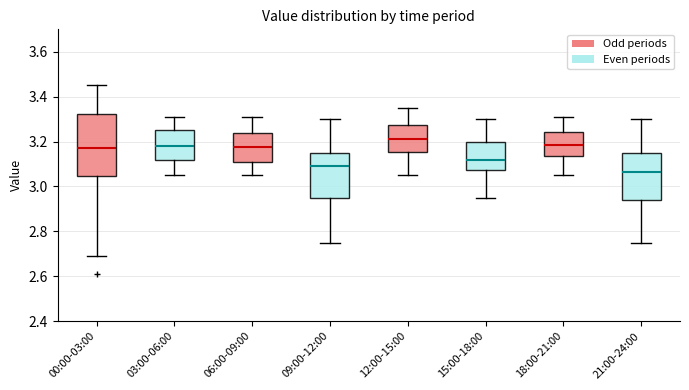

Reading left to right, transcribe this box plot: for each box, give where its median line is, the range the box spans, and where its two whiskers end, as read against the y-axis. The values are not printed on the chart, so give them approximately, as read against the axis.

00:00-03:00: median 3.18, box 3.04 to 3.32, whiskers 2.70 to 3.46
03:00-06:00: median 3.18, box 3.12 to 3.26, whiskers 3.06 to 3.32
06:00-09:00: median 3.18, box 3.12 to 3.24, whiskers 3.06 to 3.32
09:00-12:00: median 3.10, box 2.96 to 3.16, whiskers 2.76 to 3.30
12:00-15:00: median 3.22, box 3.16 to 3.28, whiskers 3.06 to 3.36
15:00-18:00: median 3.12, box 3.08 to 3.20, whiskers 2.96 to 3.30
18:00-21:00: median 3.18, box 3.14 to 3.24, whiskers 3.06 to 3.32
21:00-24:00: median 3.06, box 2.94 to 3.16, whiskers 2.76 to 3.30